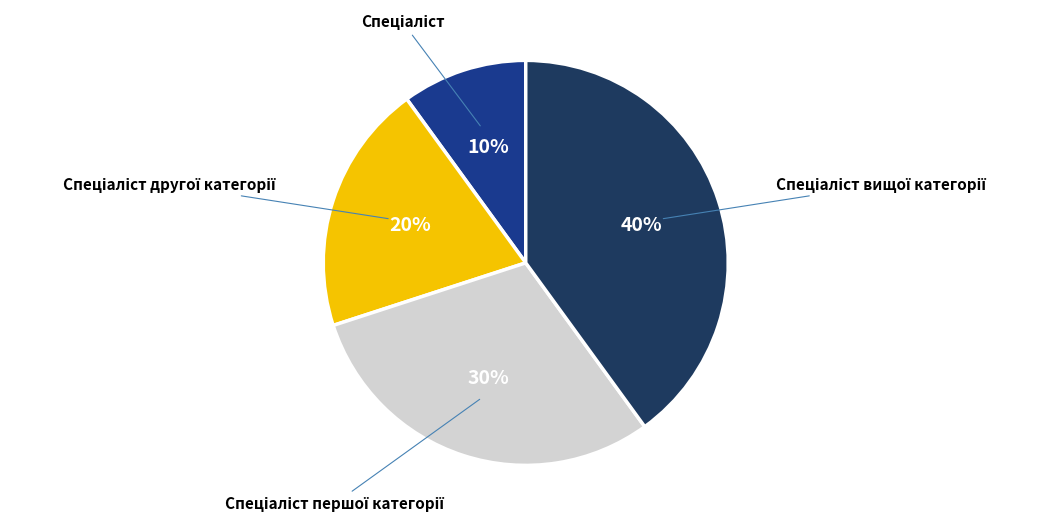

Is there a majority slice in this chart?

No